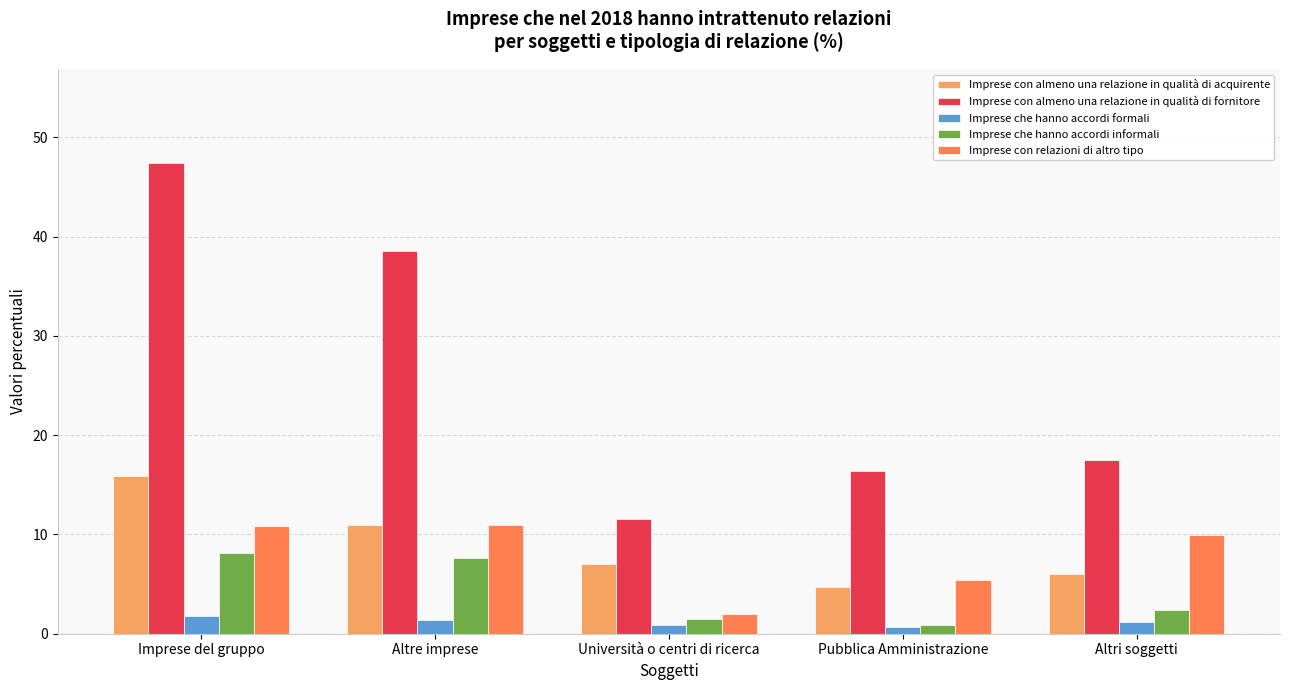

Which series has the widest spread of values?

Imprese con almeno una relazione in qualità di fornitore